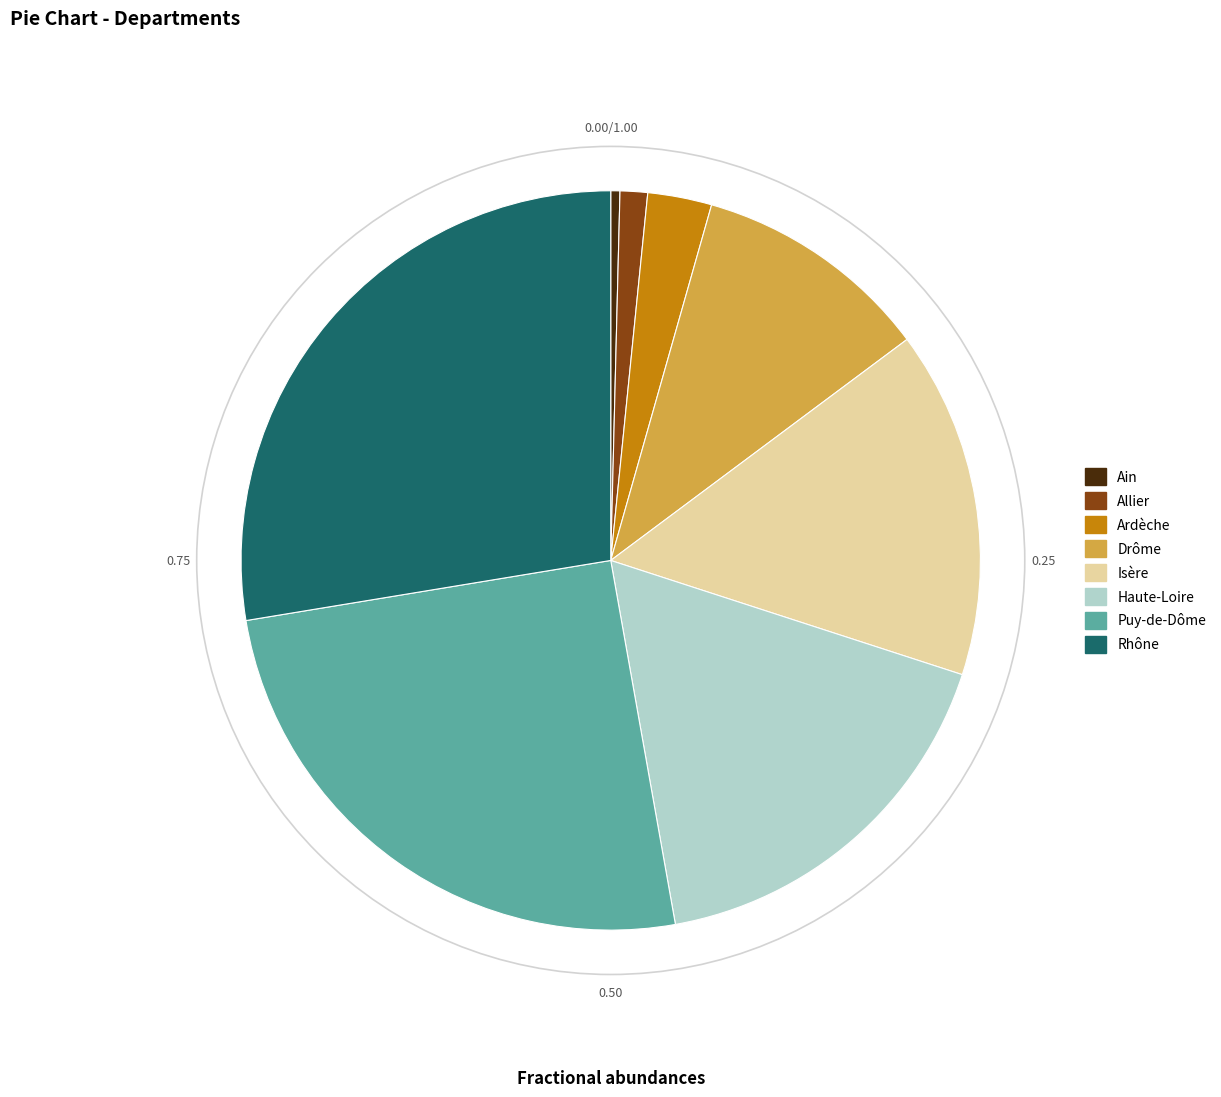

Count the number of slices in the pie.

8